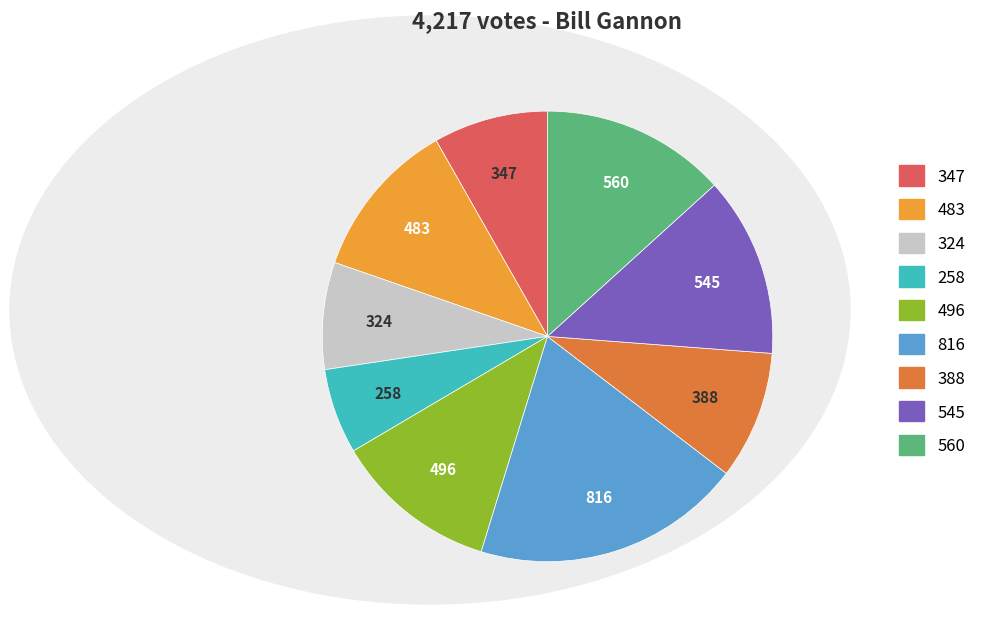

The 496 slice represents 26% of the pie. True or false?

False